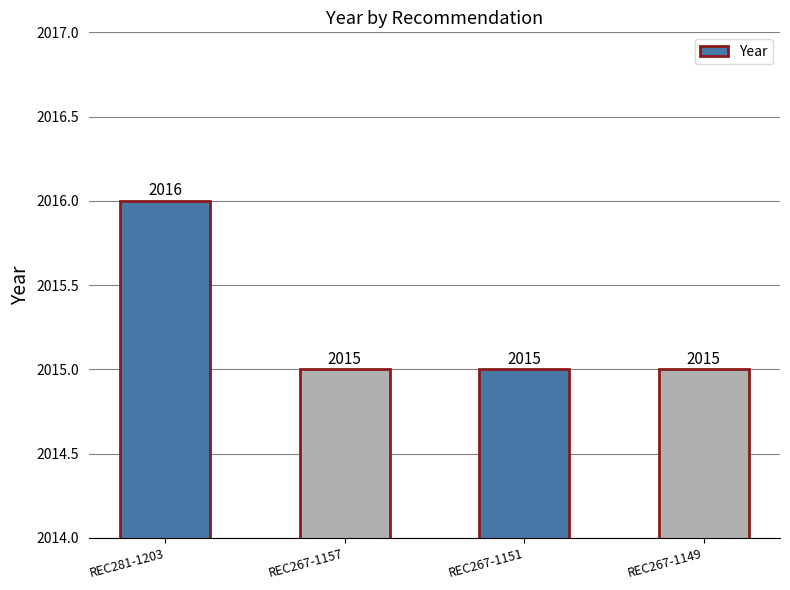

Reading left to right, extract all data points from this chart.

2016	2015	2015	2015